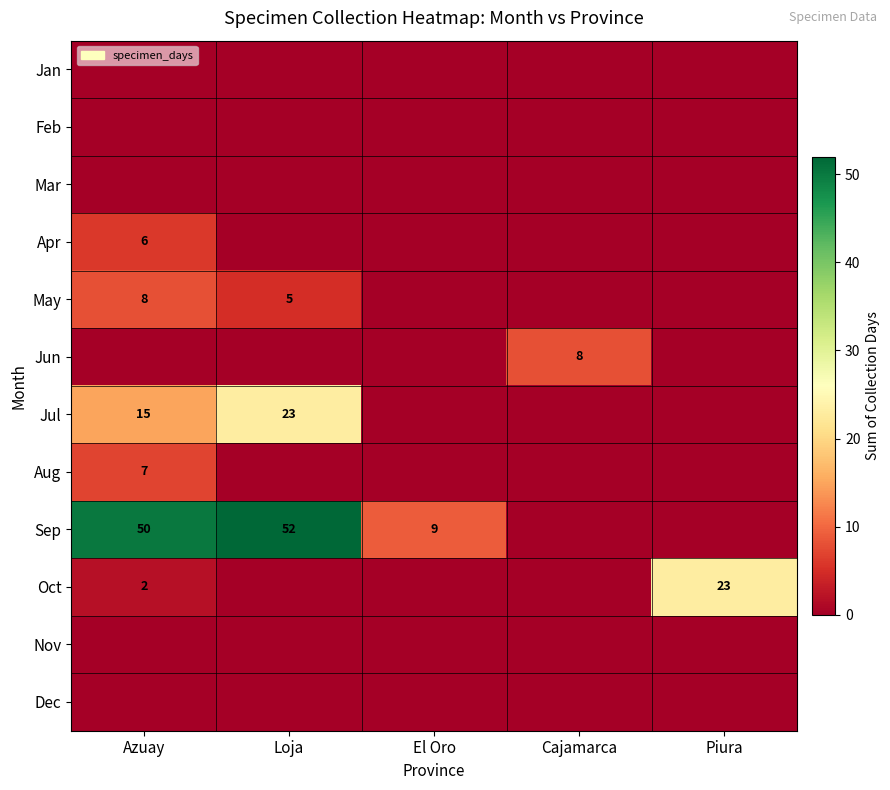

What is the difference between the May values at Loja and Azuay?

3